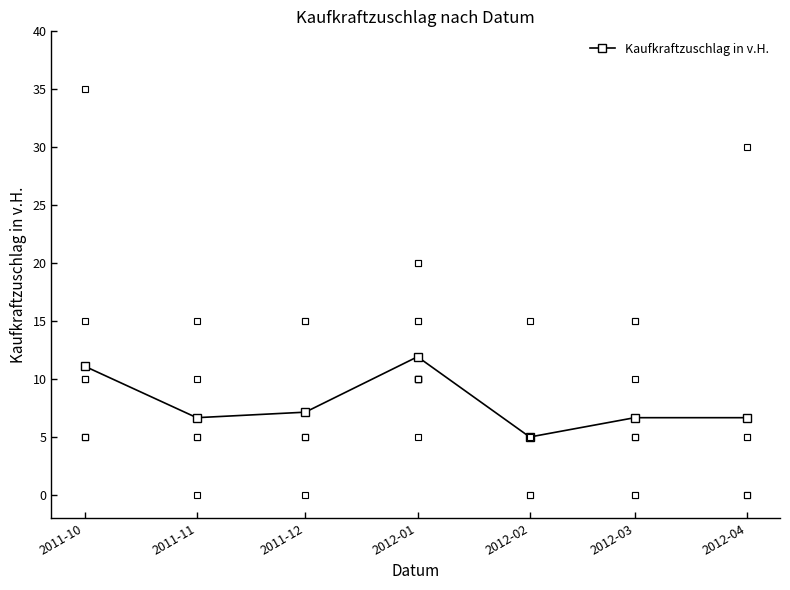

Rank the categories by value from highest to lowest.

2012-01, 2011-10, 2011-12, 2011-11, 2012-03, 2012-04, 2012-02